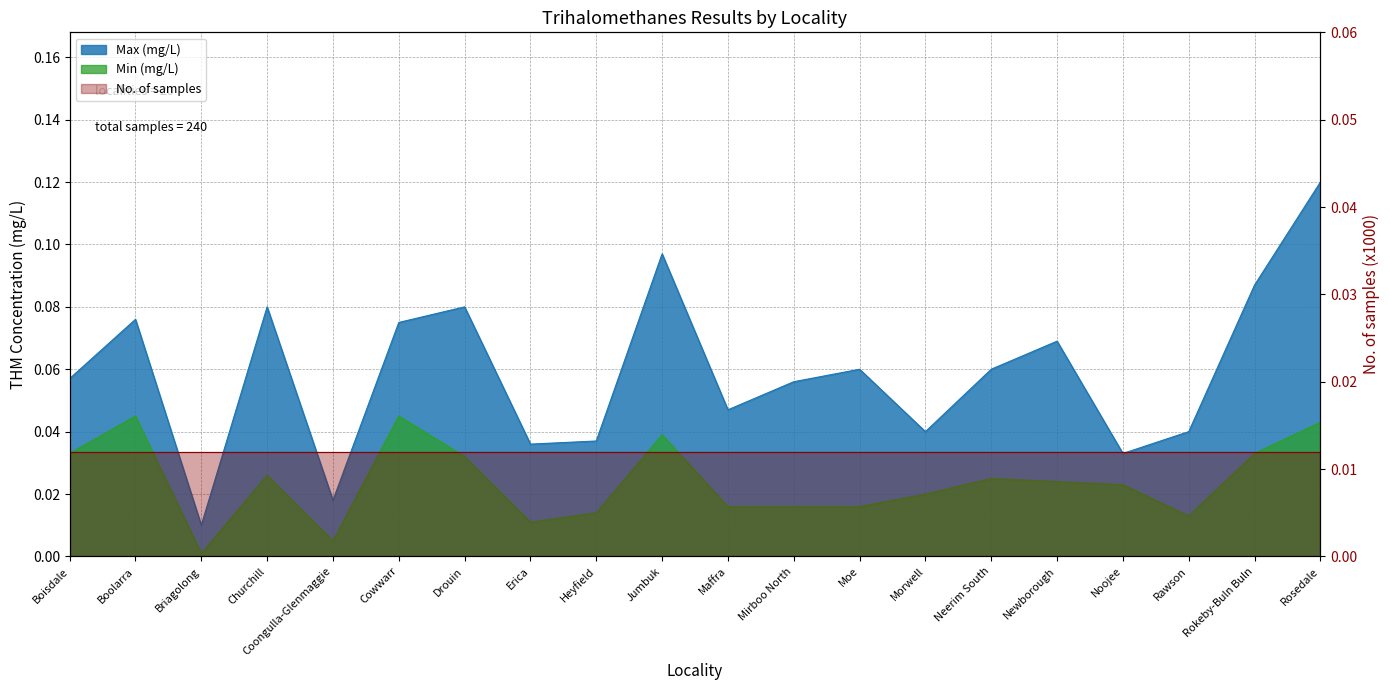

What is the approximate value of Max (mg/L) at Rosedale?

0.1